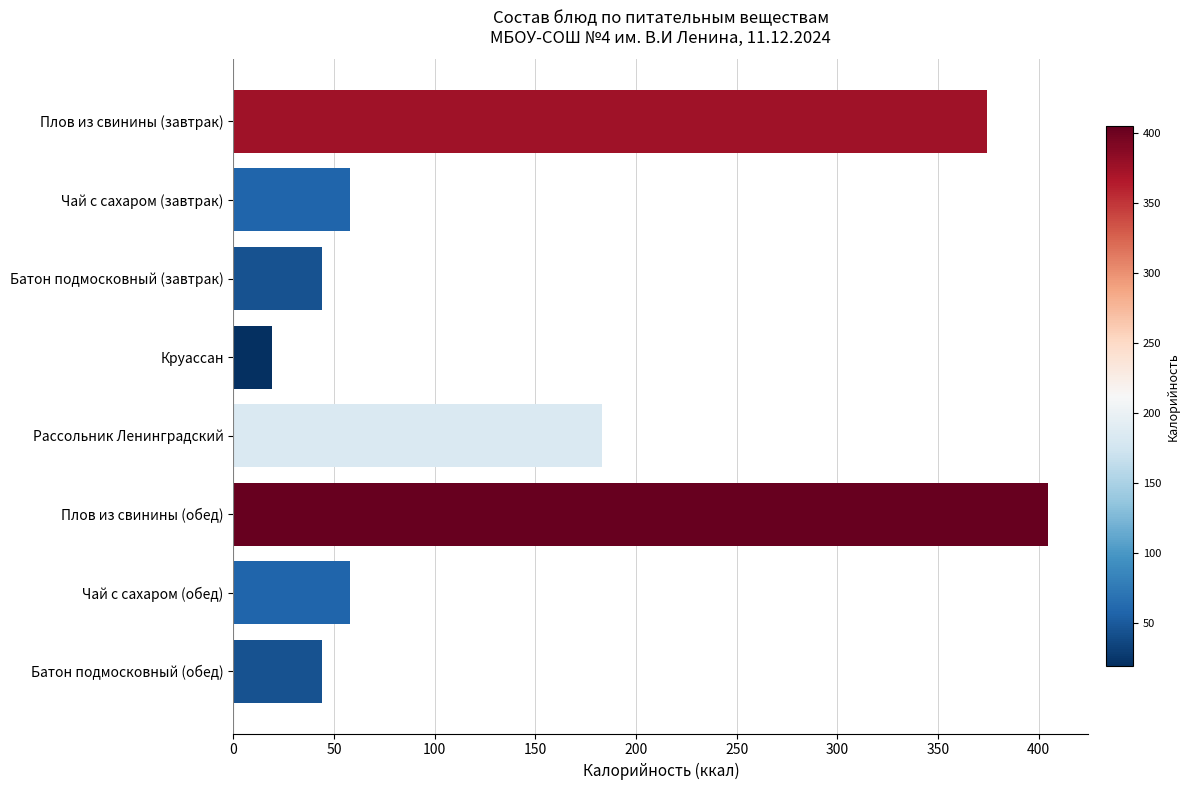

What is the difference between the second highest and minimum values?

355.4